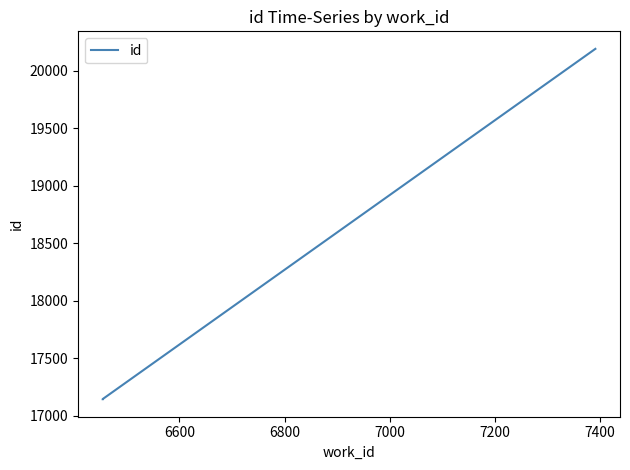

What is the difference between the maximum and minimum values?

3049